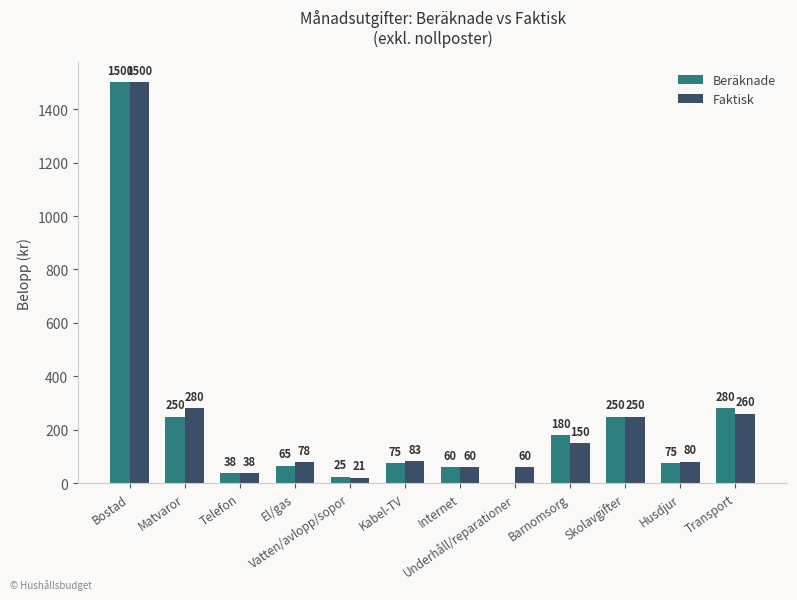

Between El/gas and Underhåll/reparationer, which series saw the biggest shift?

Beräknade